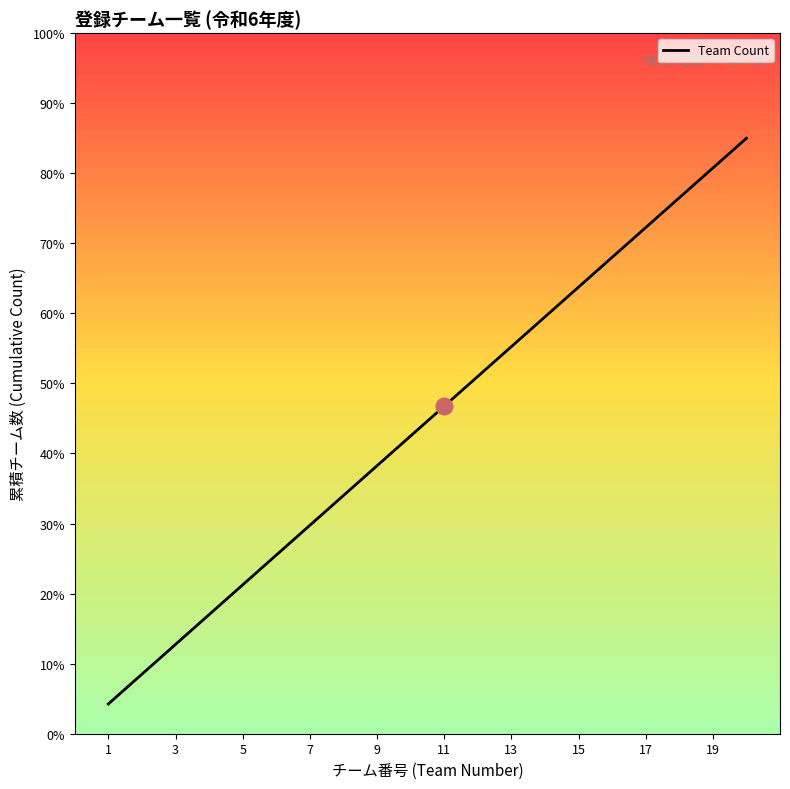

What is the change in value from 5 to 15?

+42.5